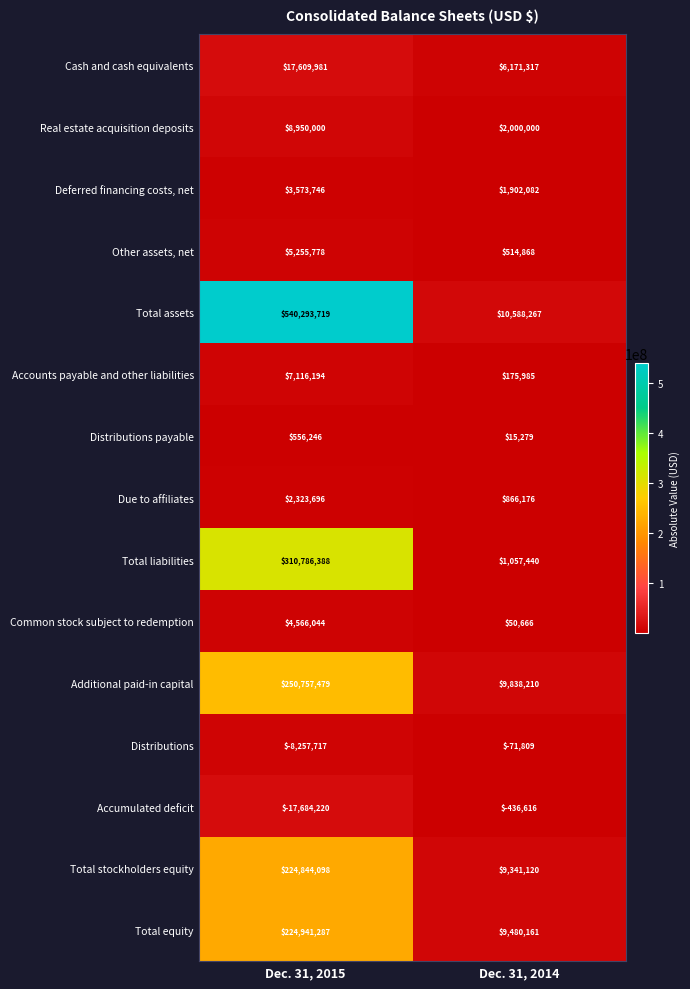

What is the spread (max minus min) of values at Dec. 31, 2014?

11024883